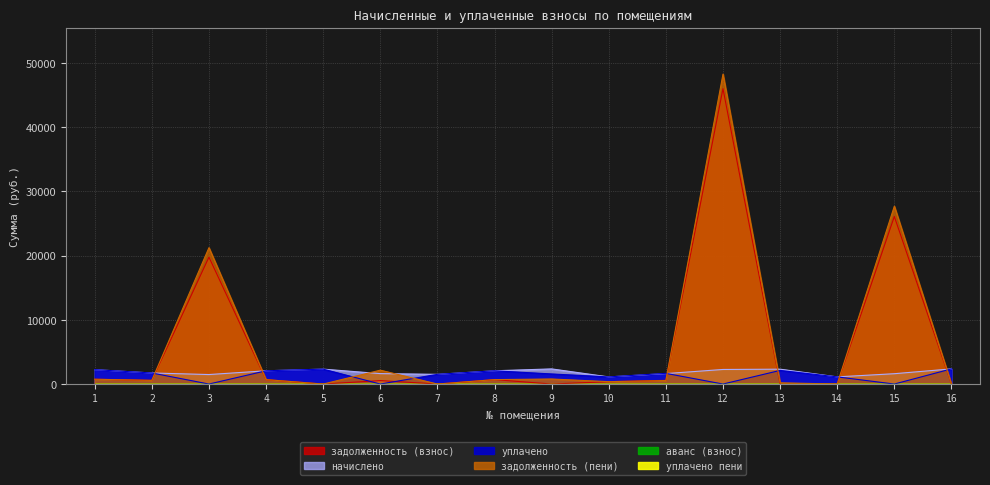

The уплачено series shows 2360.9 at 16. True or false?

True